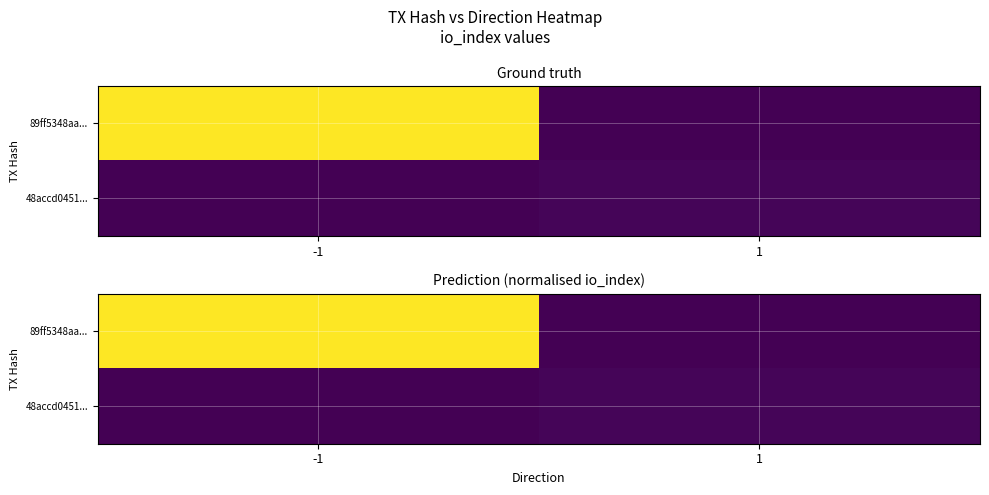

Is the value of 89ff5348aa... at 1 greater than the value of 48accd0451... at -1?

No